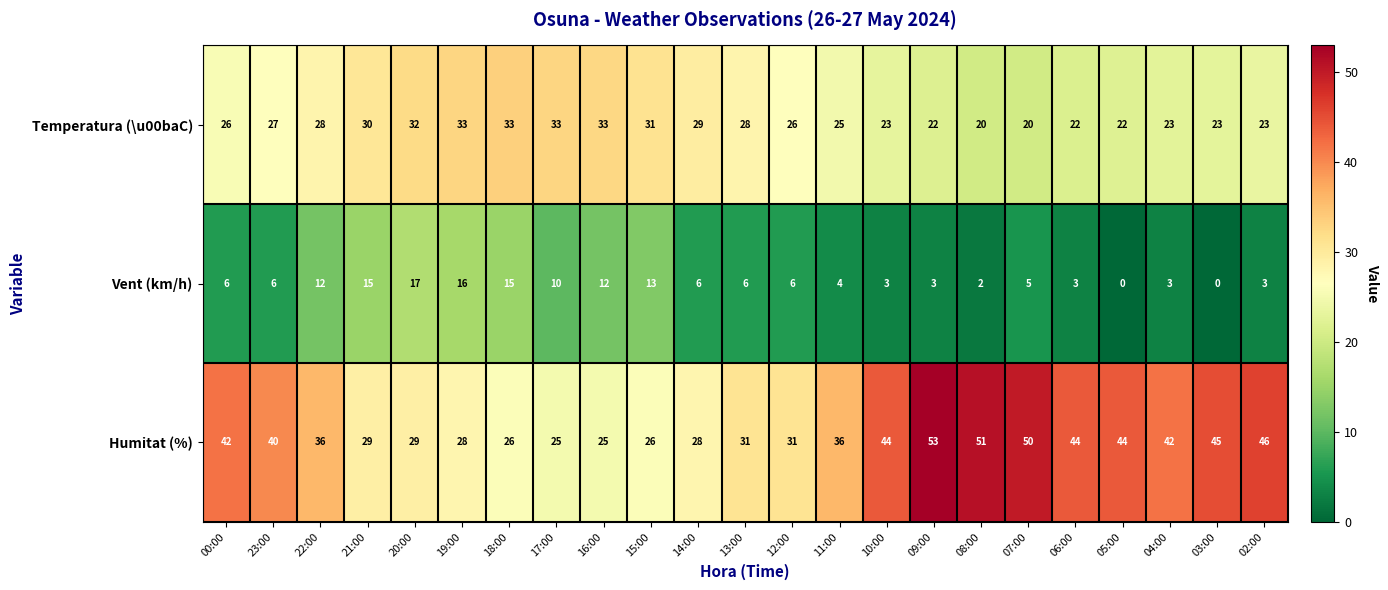

What is the maximum value for Vent (km/h)?

17